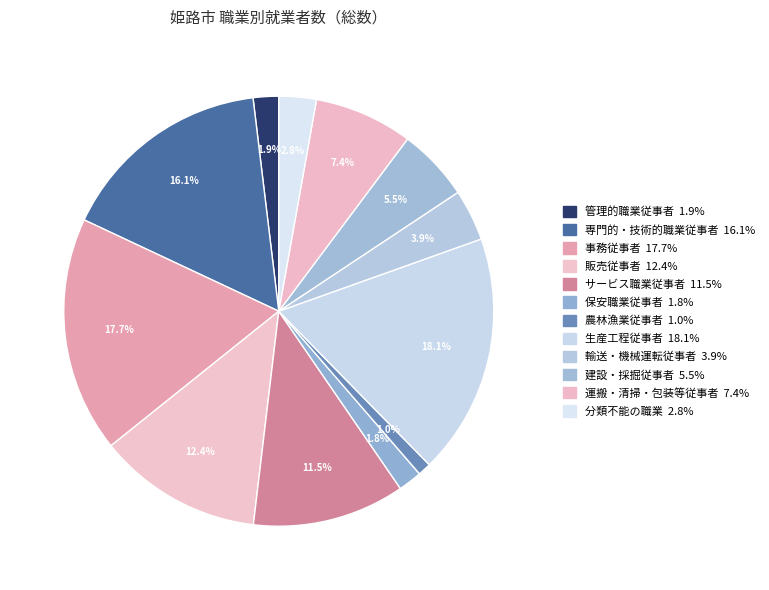

Is it true that 管理的職業従事者 is 12% of the pie?

False